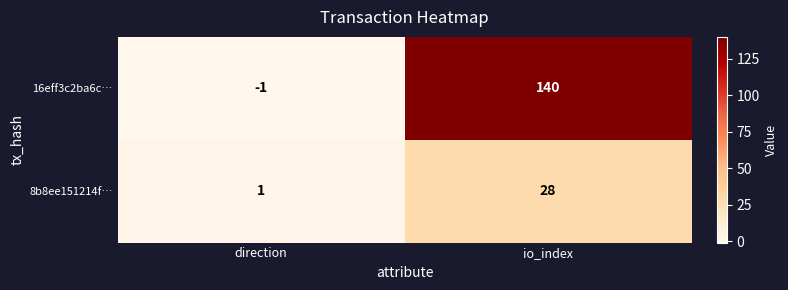

Between direction and io_index, which series saw the biggest shift?

16eff3c2ba6c…